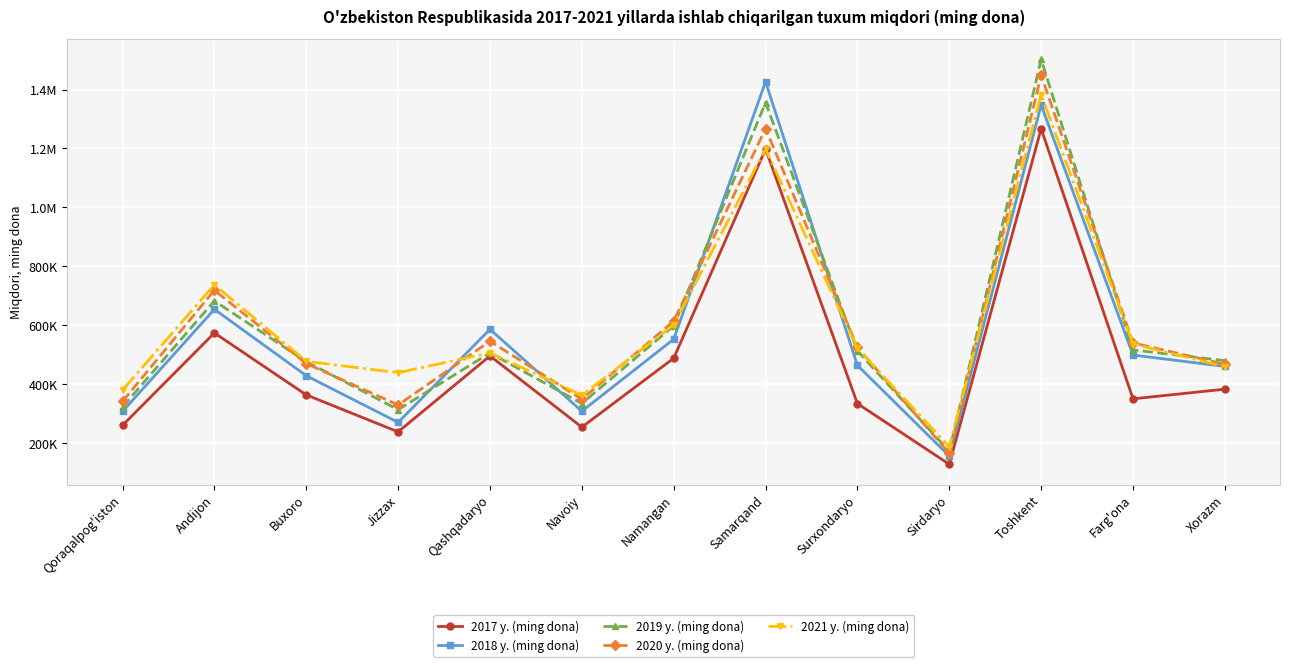

What position from the right is Farg'ona?

2